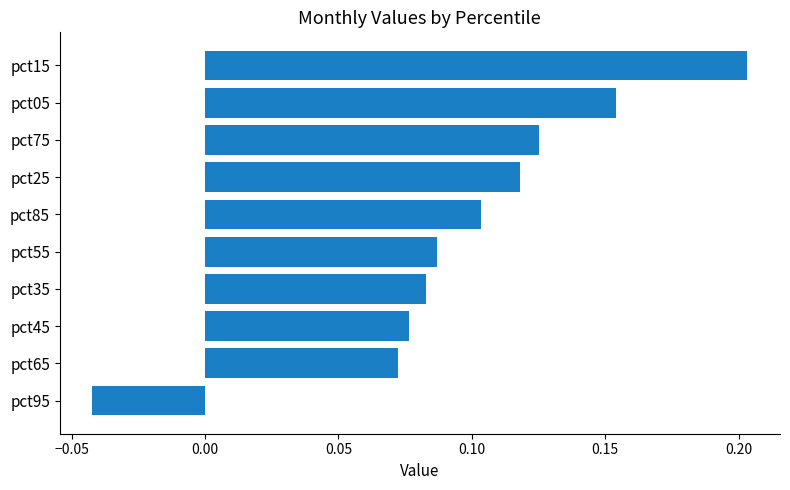

How many negative values are there?

1